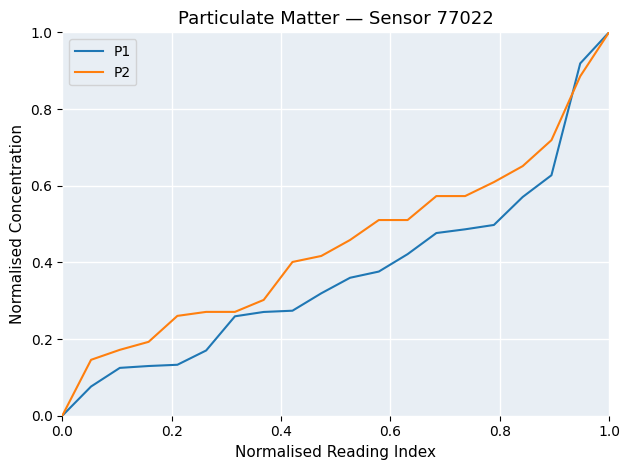

What is the difference between the maximum and minimum values in the P2 series?

1.0